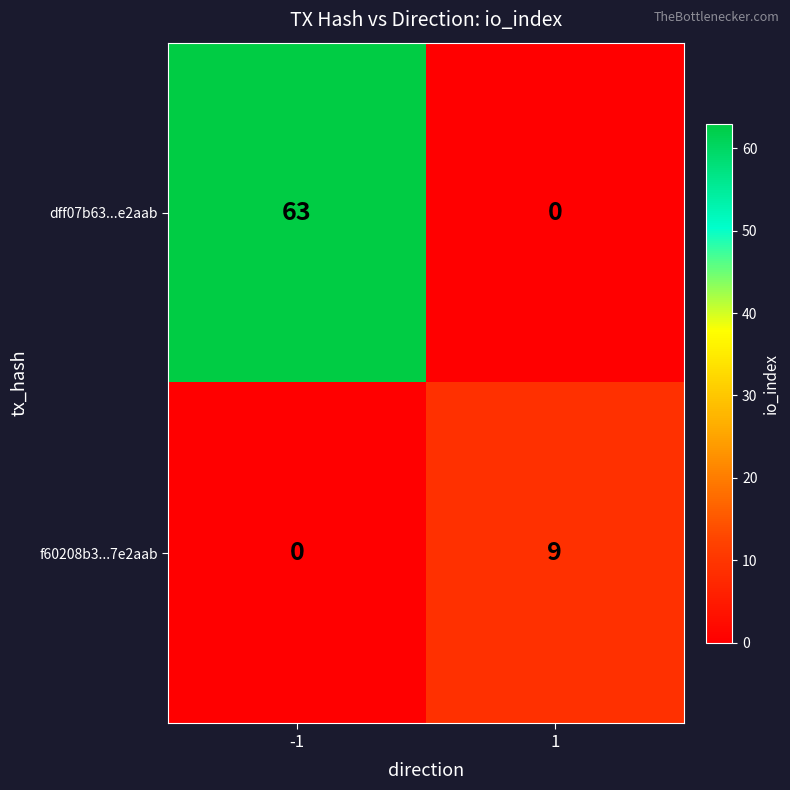

Reading left to right, what are all the values shown in this chart?

dff07b63...e2aab: 63	0
f60208b3...7e2aab: 0	9